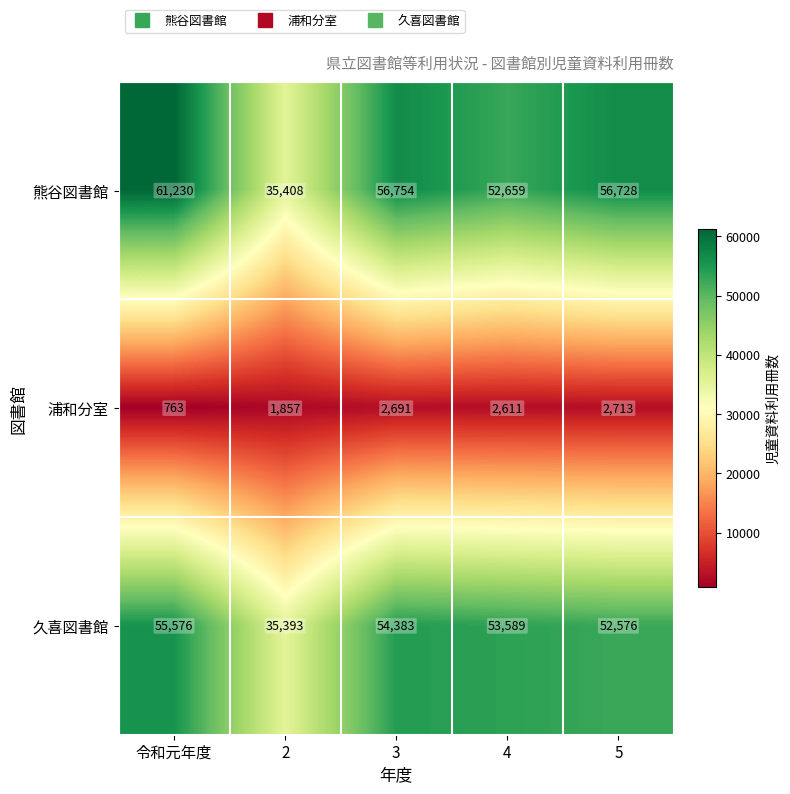

Reading left to right, list all the values displayed in this chart.

熊谷図書館: 令和元年度=61230	2=35408	3=56754	4=52659	5=56728
浦和分室: 令和元年度=763	2=1857	3=2691	4=2611	5=2713
久喜図書館: 令和元年度=55576	2=35393	3=54383	4=53589	5=52576